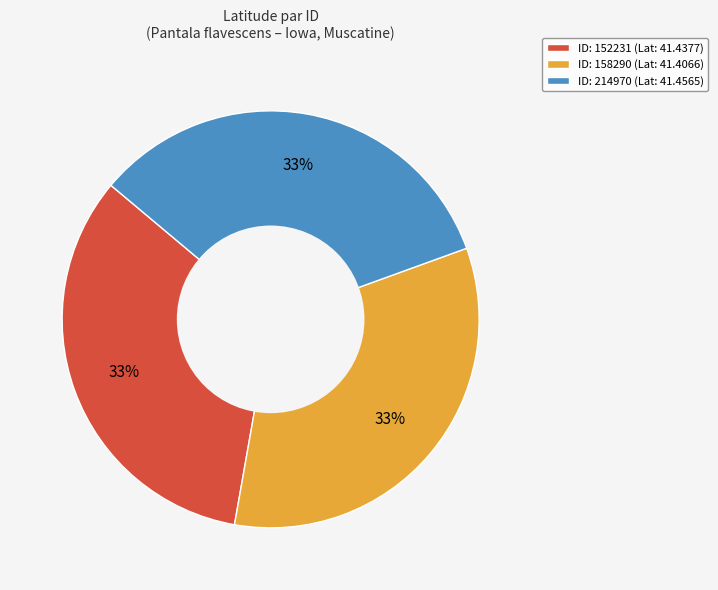

Count the number of slices in the pie.

3